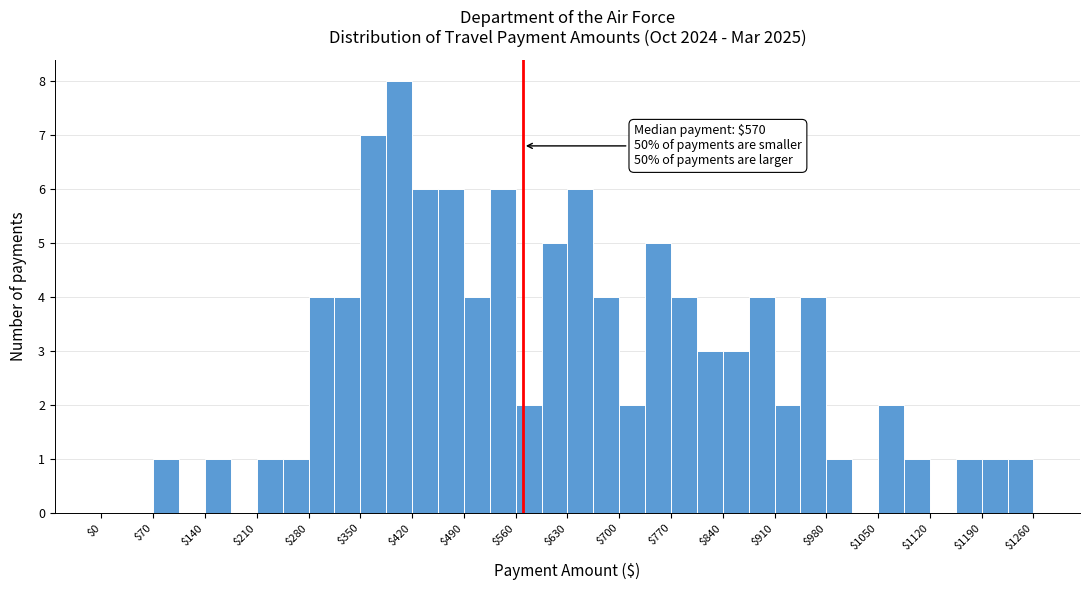

Around what value on the x-axis is the tallest bar? Give the approximate position of its centre, as read against the axis.

400